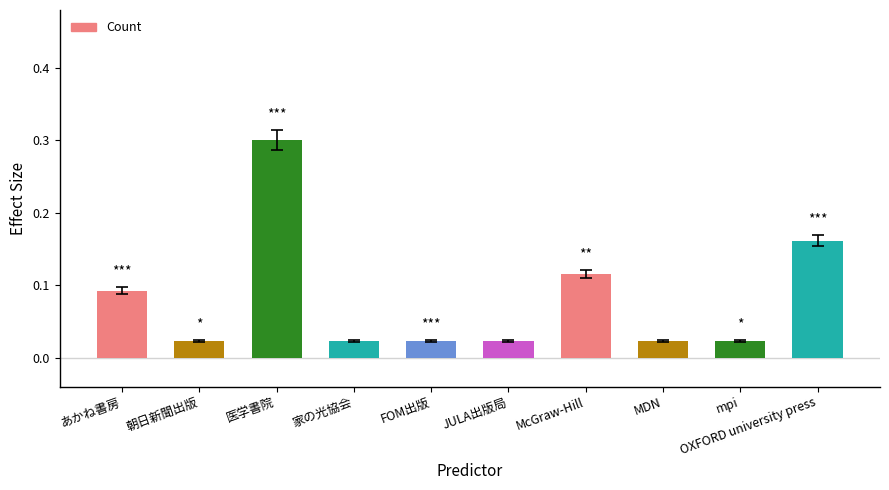

What is the change in value from 医学書院 to MDN?

-0.3